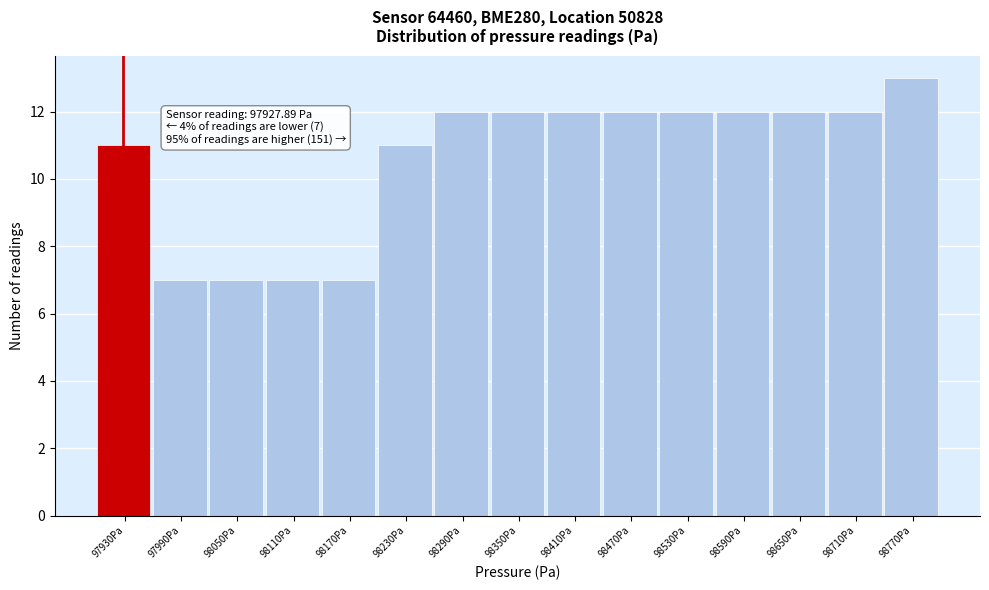

Which range on the x-axis has the tallest bar?

98740 to 98800